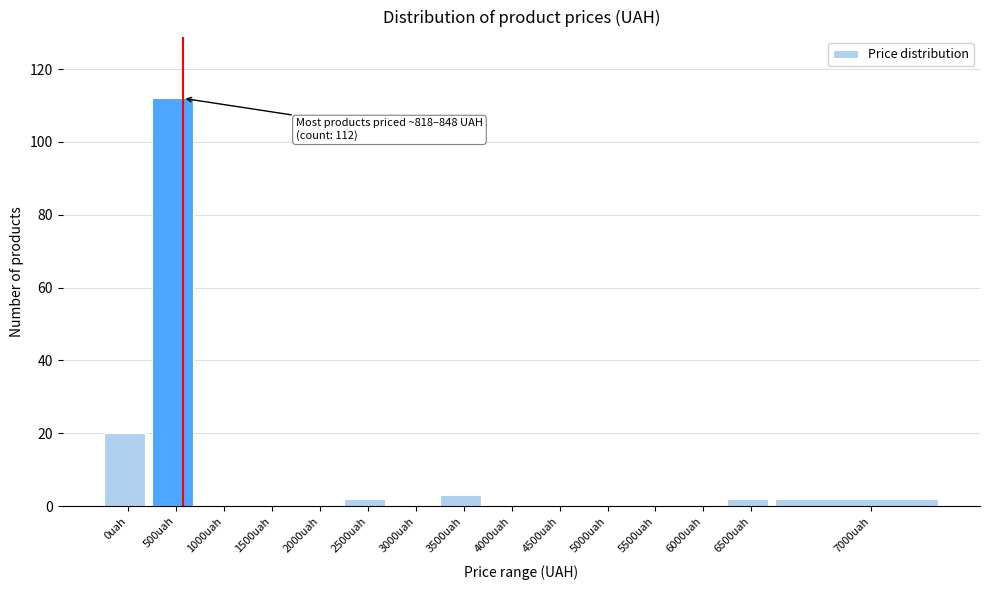

Reading left to right, list all the values displayed in this chart.

0uah=20	500uah=112	1000uah=0	1500uah=0	2000uah=0	2500uah=2	3000uah=0	3500uah=3	4000uah=0	4500uah=0	5000uah=0	5500uah=0	6000uah=0	6500uah=2	7000uah=2